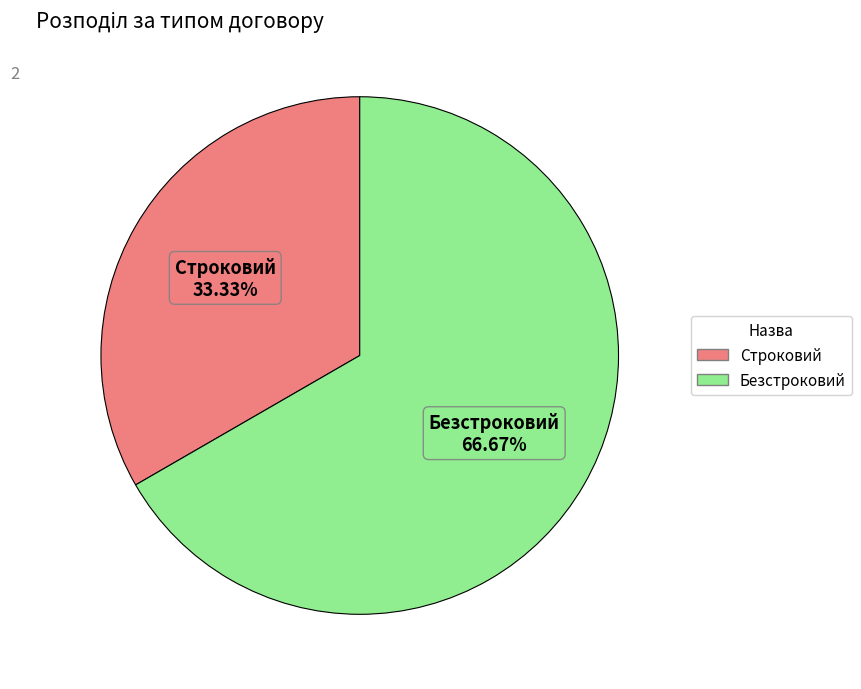

Combined, what portion of the pie is Безстроковий and Строковий?

100.0%